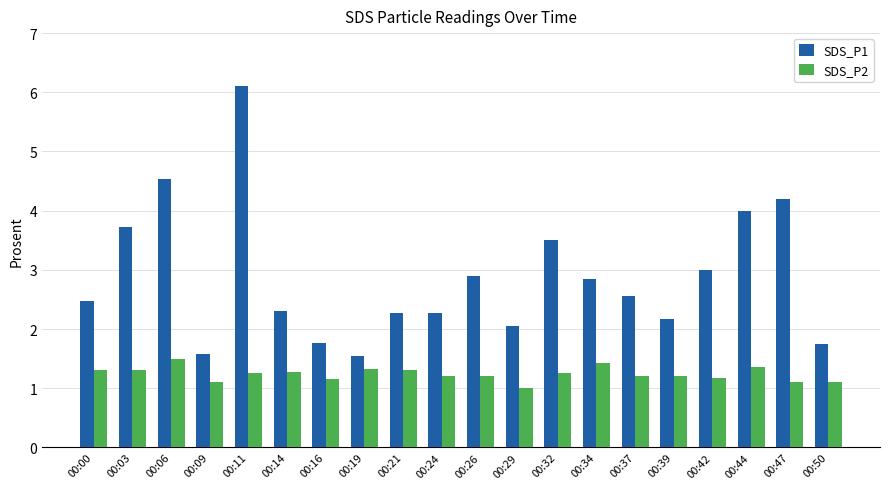

Which series has the largest range (max minus min)?

SDS_P1